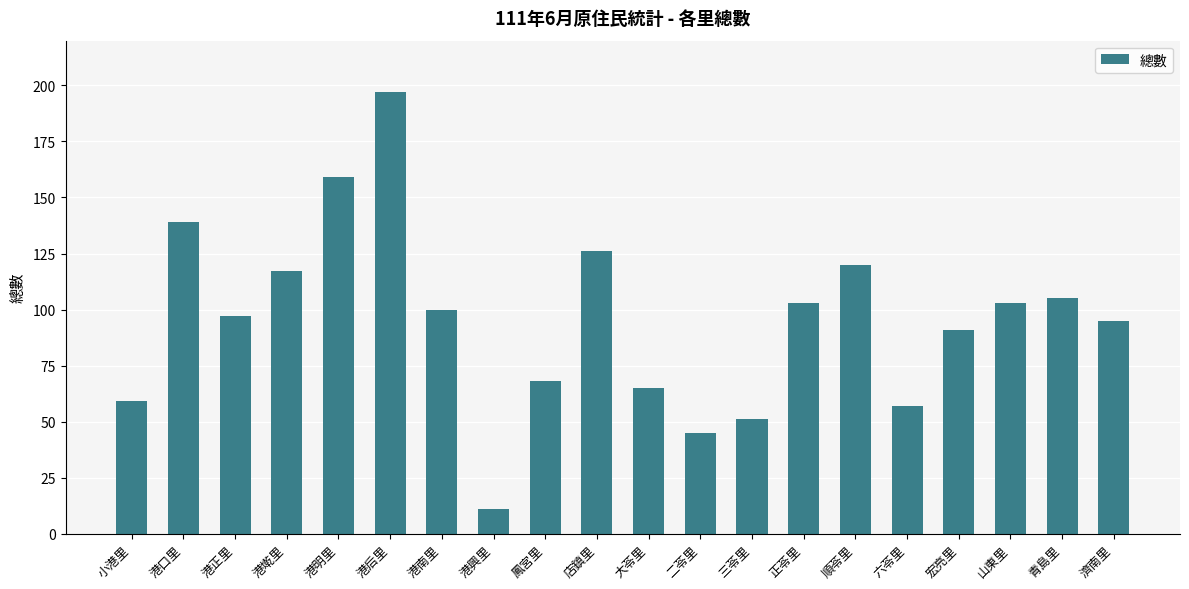

Which has a higher value, 濟南里 or 順苓里?

順苓里